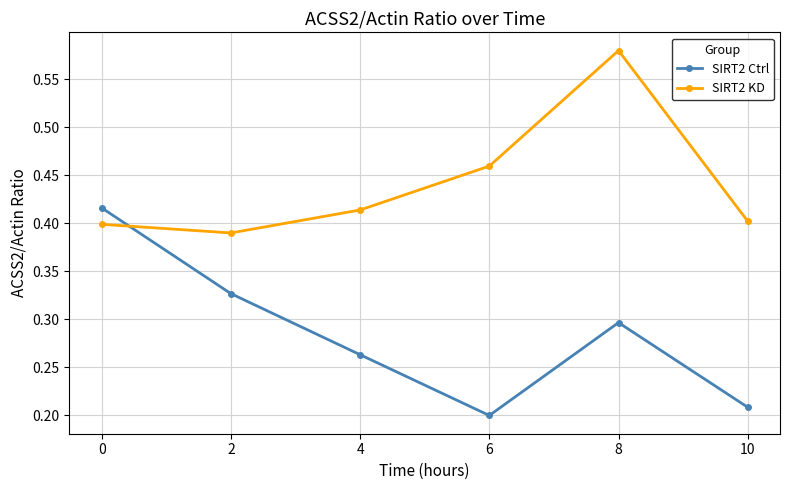

Is it true that SIRT2 Ctrl equals 0.2 at 6?

True